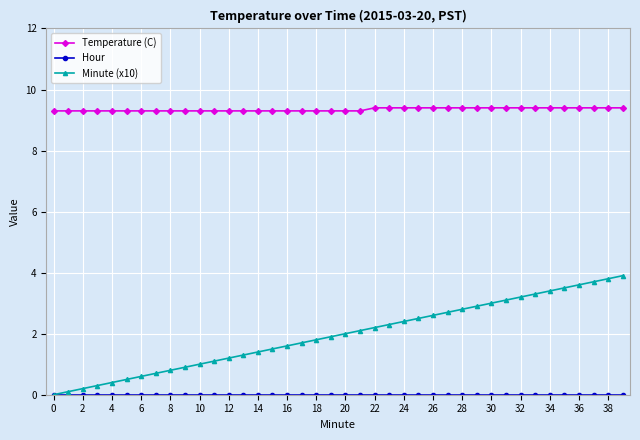

True or false: Minute (x10) and Temperature (C) intersect in this chart.

False